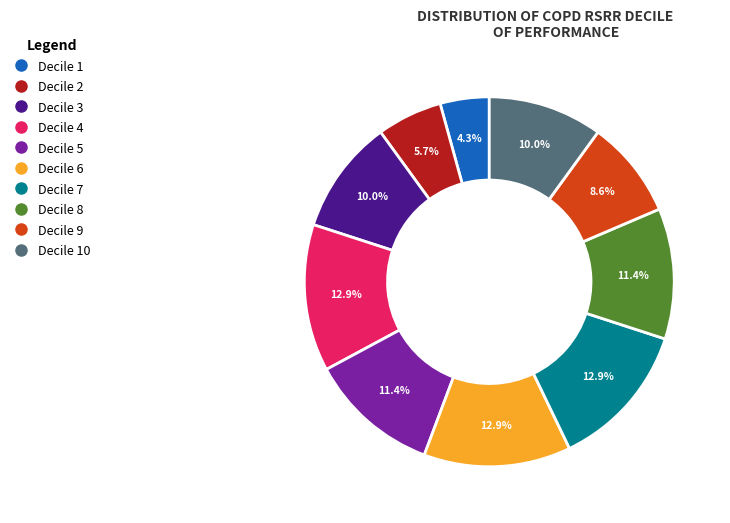

Is there a majority slice in this chart?

No